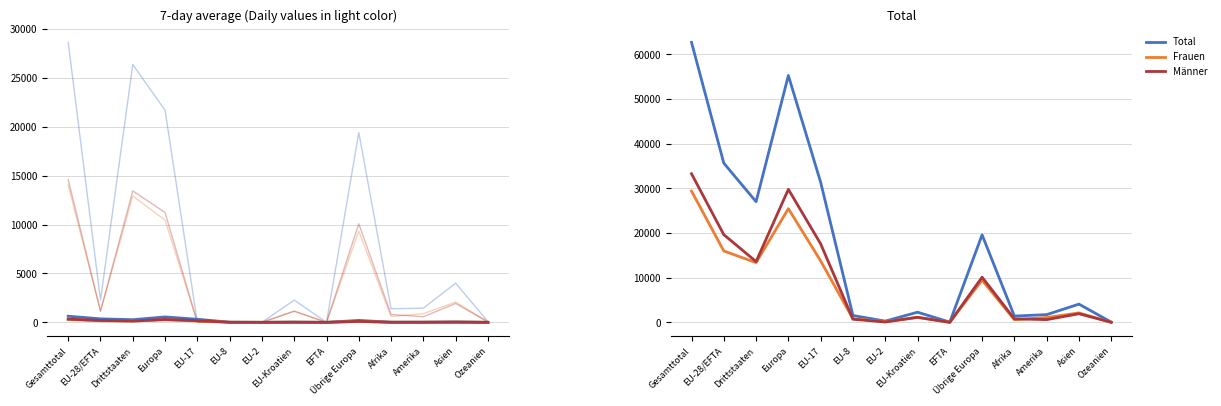

Rank the categories by Frauen value from highest to lowest.

Gesamttotal, Europa, EU-28/EFTA, EU-17, Drittstaaten, Übrige Europa, Asien, EU-Kroatien, Amerika, EU-8, Afrika, EU-2, EFTA, Ozeanien